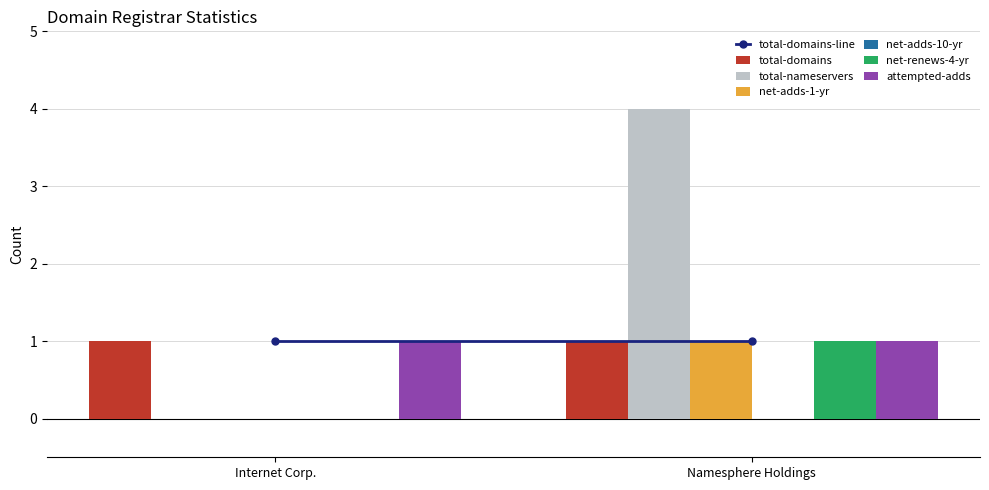

Is it true that attempted-adds equals 1 at Namesphere Holdings?

True